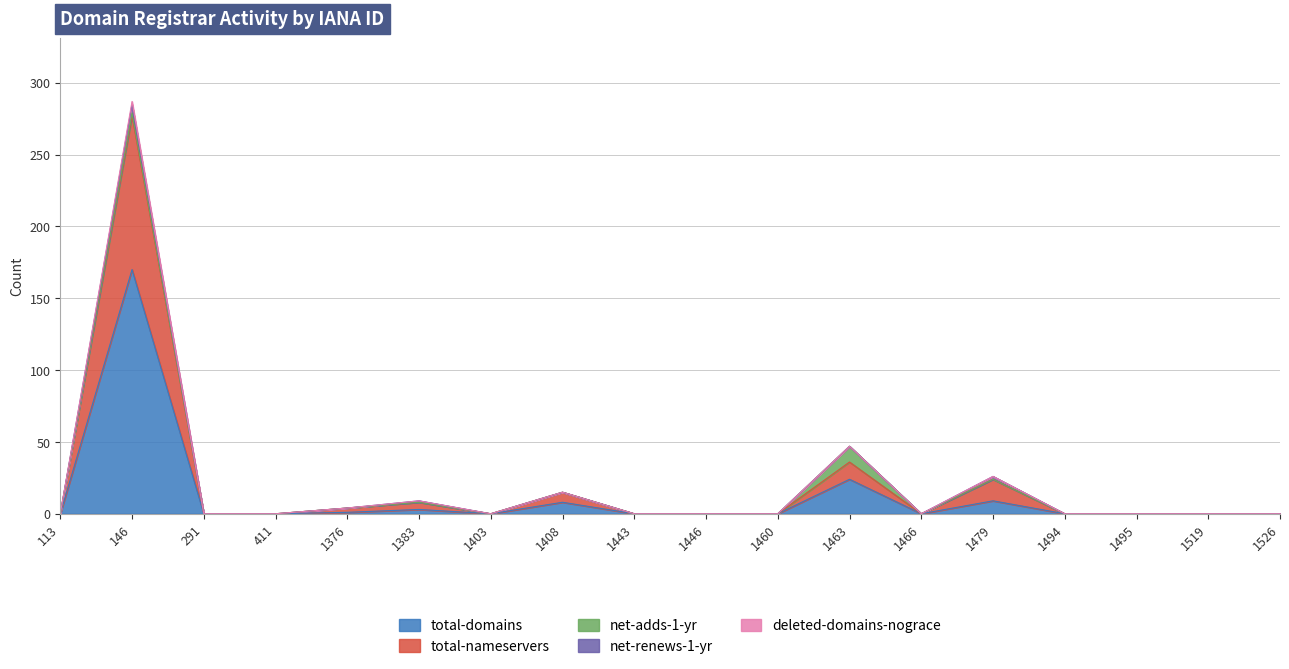

List the labels in order of total-domains value, smallest first.

113, 291, 411, 1403, 1443, 1446, 1460, 1466, 1494, 1495, 1519, 1526, 1376, 1383, 1408, 1479, 1463, 146